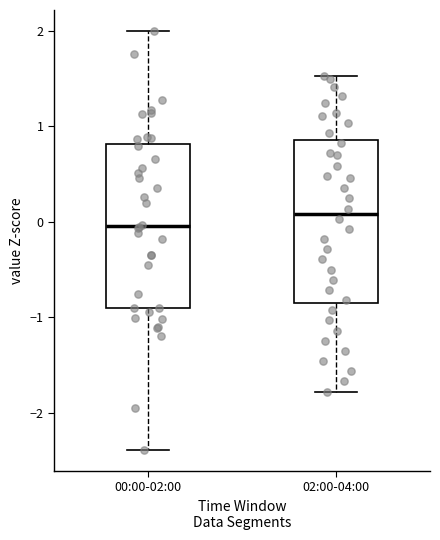

Reading left to right, read every box against the y-axis: the position of its median line, the range the box covers, and the ends of its whiskers. The values are not printed on the chart, so give them approximately, as read against the axis.

00:00-02:00: median 0.0, box -0.9 to 0.8, whiskers -2.4 to 2.0
02:00-04:00: median 0.1, box -0.8 to 0.9, whiskers -1.8 to 1.5